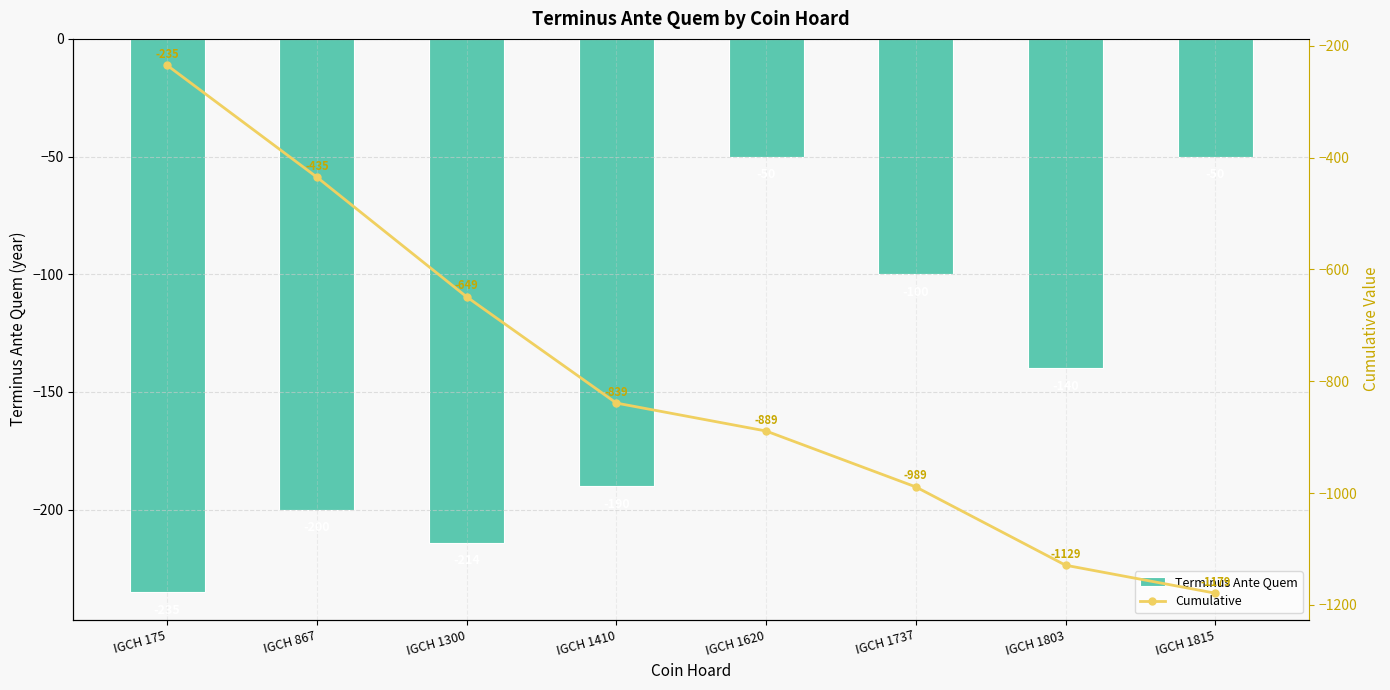

The value of Terminus Ante Quem at IGCH 867 is -200. True or false?

True